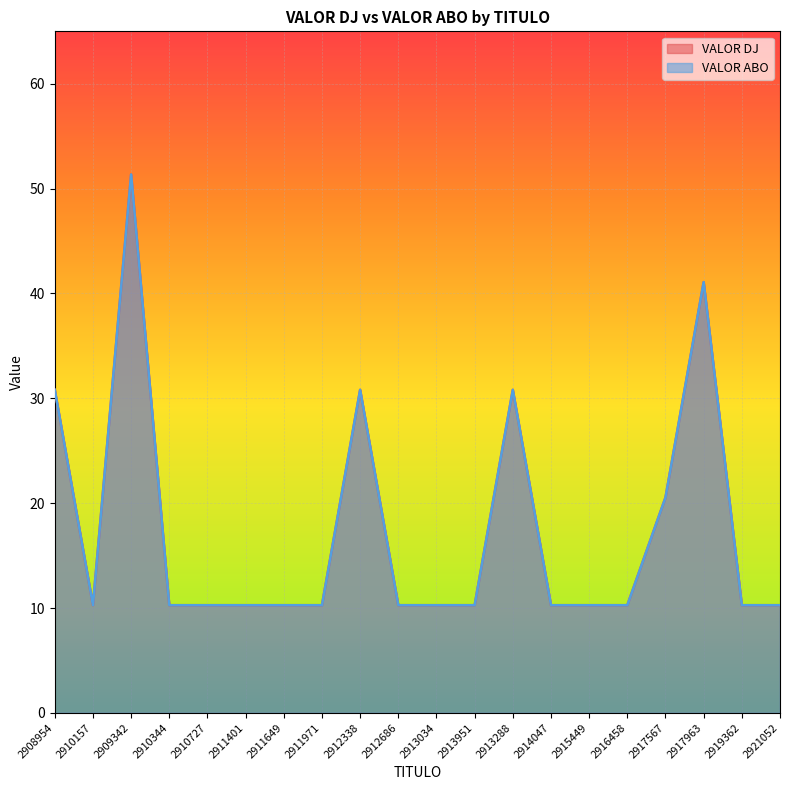

Reading left to right, list all the values displayed in this chart.

VALOR DJ: 2908954=30.8	2910157=10.3	2909342=51.4	2910344=10.3	2910727=10.3	2911401=10.3	2911649=10.3	2911971=10.3	2912338=30.8	2912686=10.3	2913034=10.3	2913951=10.3	2913288=30.8	2914047=10.3	2915449=10.3	2916458=10.3	2917567=20.5	2917963=41.1	2919362=10.3	2921052=10.3
VALOR ABO: 2908954=30.8	2910157=10.3	2909342=51.4	2910344=10.3	2910727=10.3	2911401=10.3	2911649=10.3	2911971=10.3	2912338=30.8	2912686=10.3	2913034=10.3	2913951=10.3	2913288=30.8	2914047=10.3	2915449=10.3	2916458=10.3	2917567=20.5	2917963=41.1	2919362=10.3	2921052=10.3